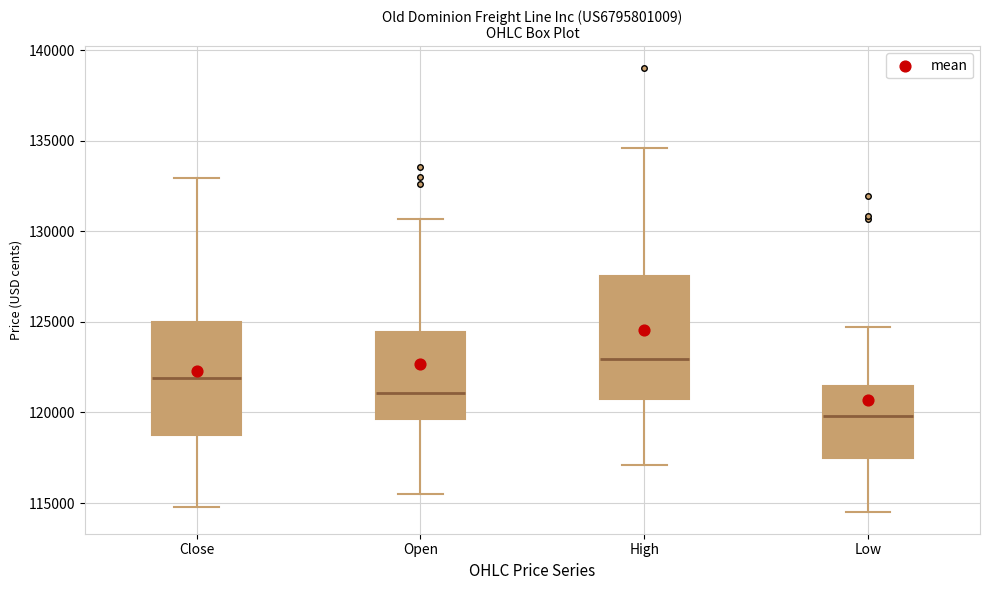

Where is the lower edge of the box for Close on the y-axis? The values are not printed on the chart, so give them approximately, as read against the axis.

119000